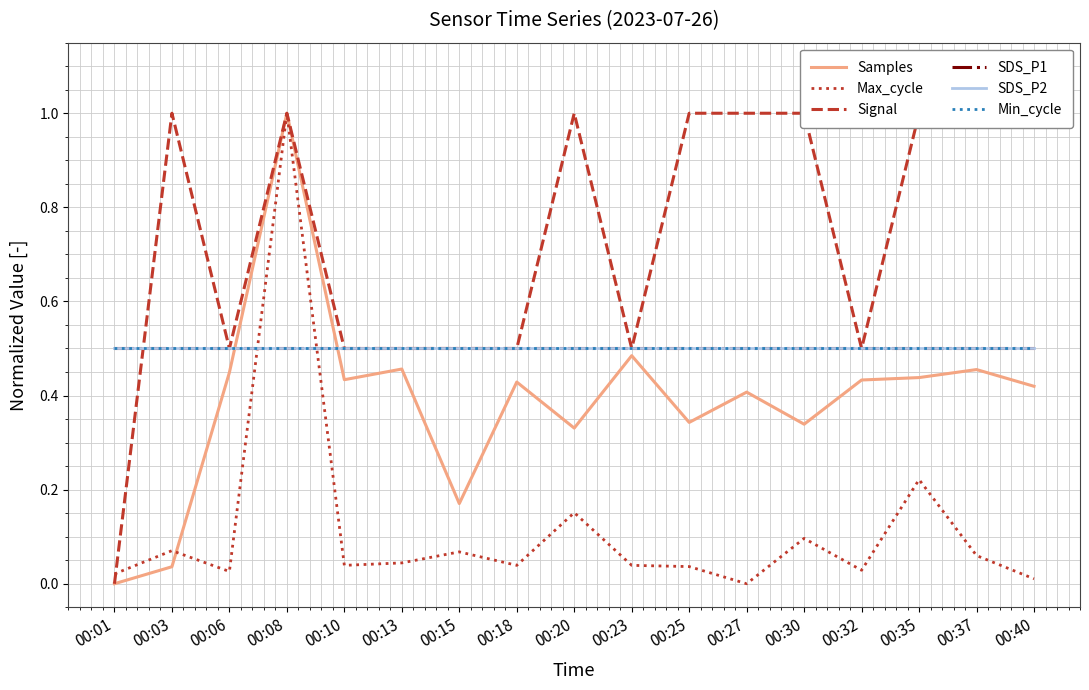

At how many categories does at least one series exceed 0?

17